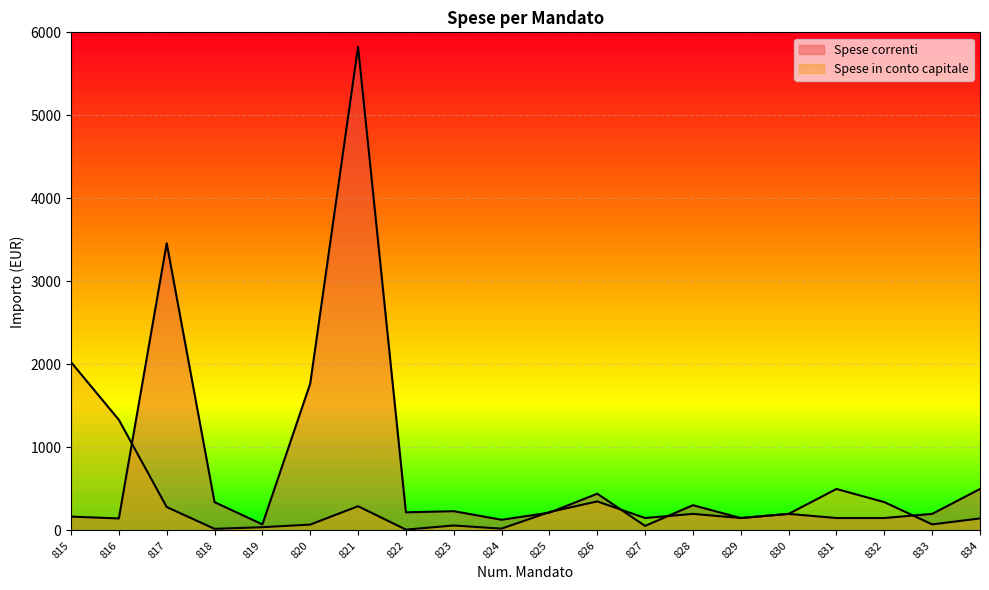

Count the number of categories in the chart.

20